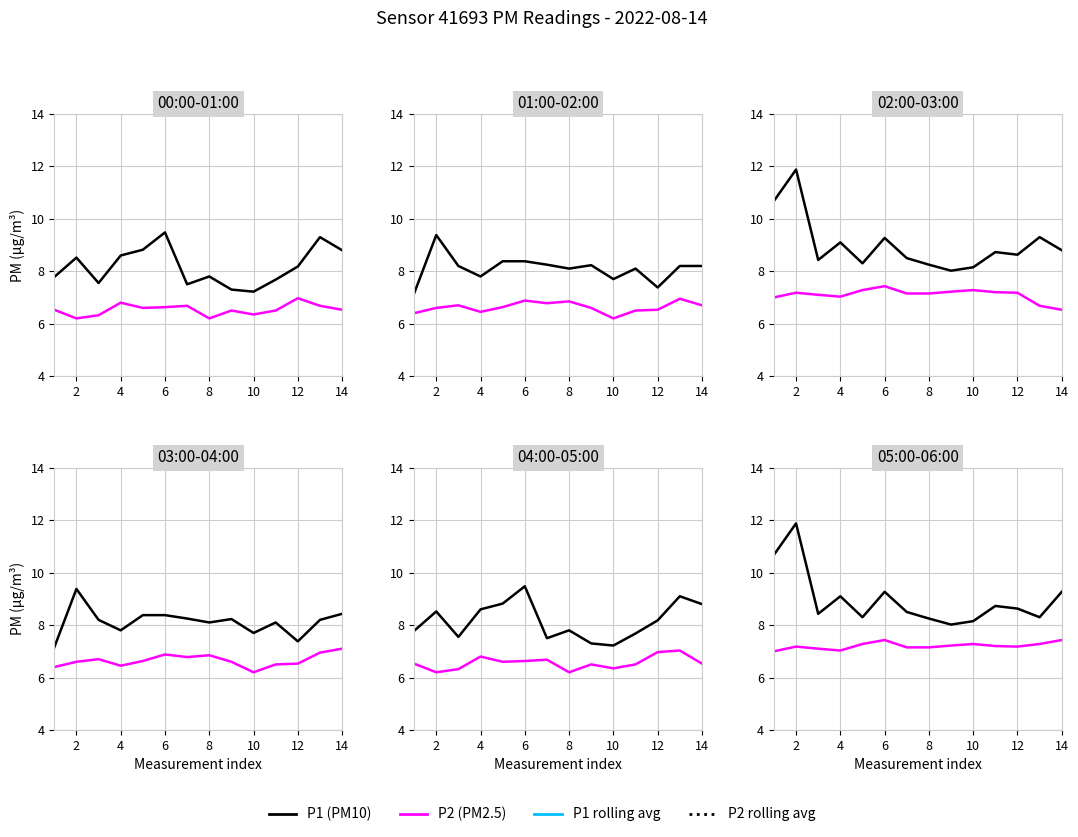

In P1 (PM10), how many points are higher than both neighbors (excluding endpoints)?

4